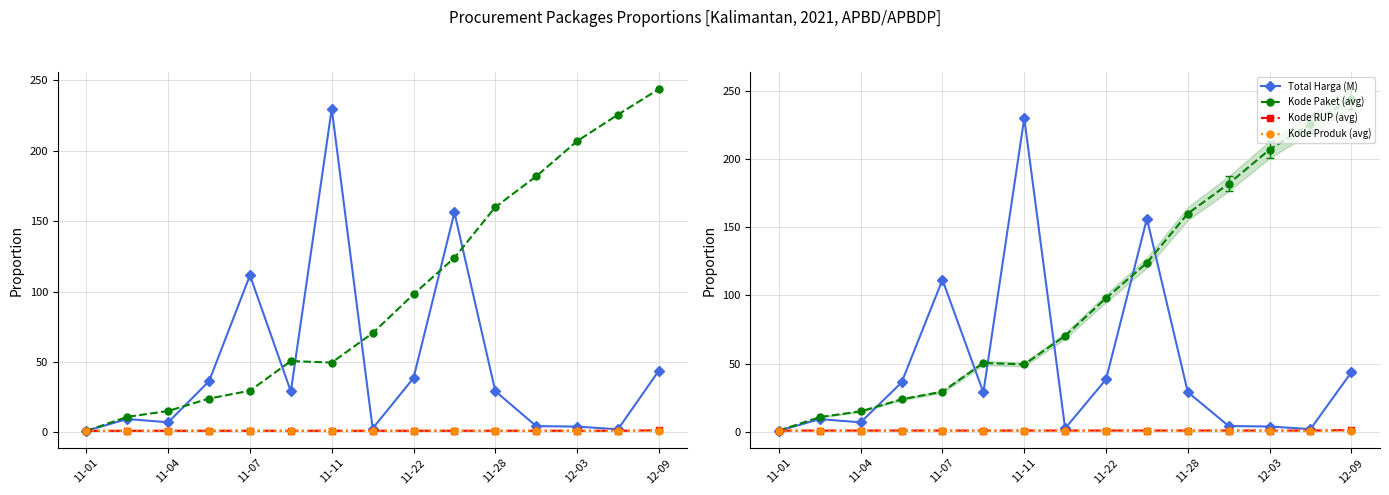

True or false: Kode Paket (avg) has a value of 398.8 at 13.

False